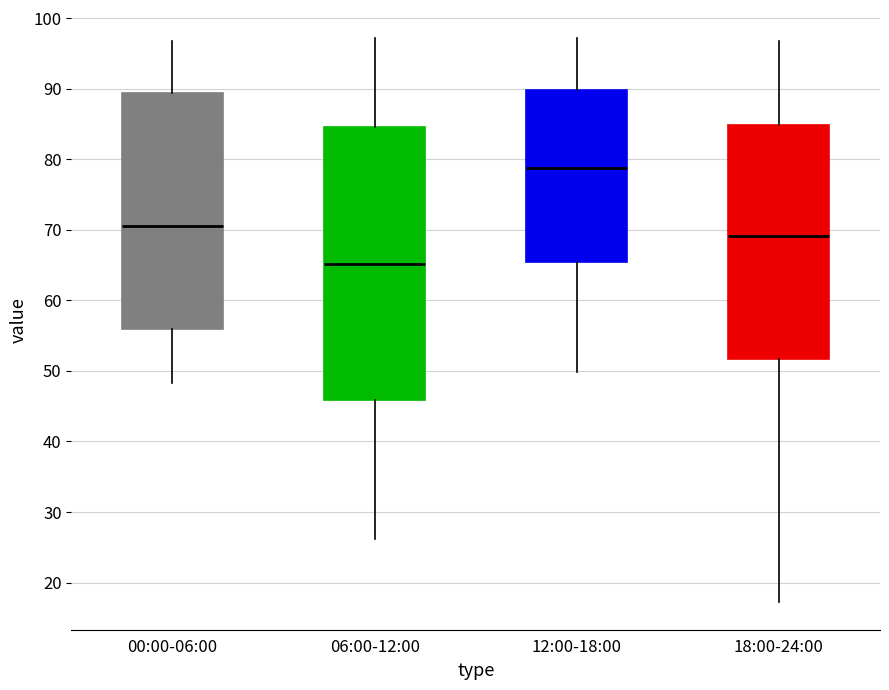

Where does the lower whisker of the box for 12:00-18:00 end on the y-axis? The values are not printed on the chart, so give them approximately, as read against the axis.

50